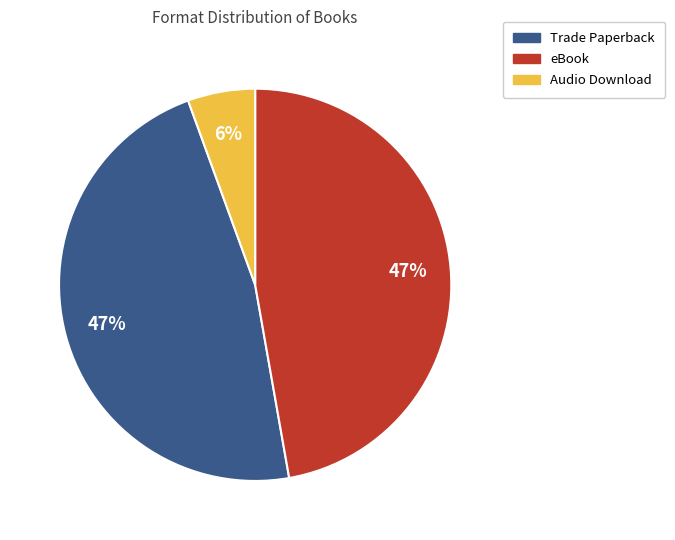

Is there any slice that represents more than half of the pie?

No